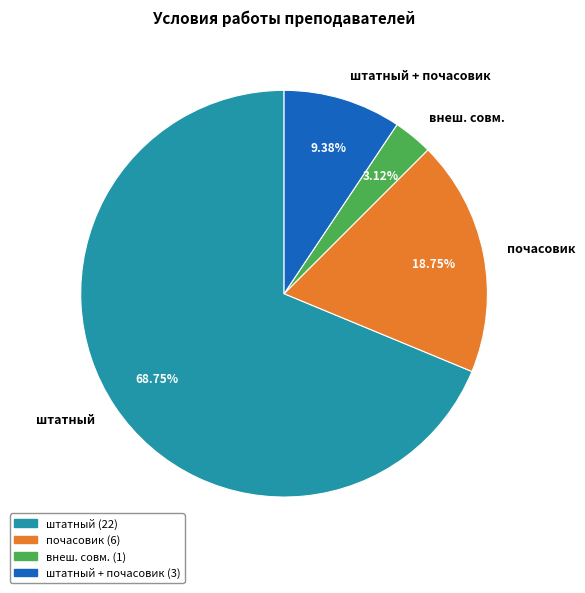

How many segments does this pie chart have?

4